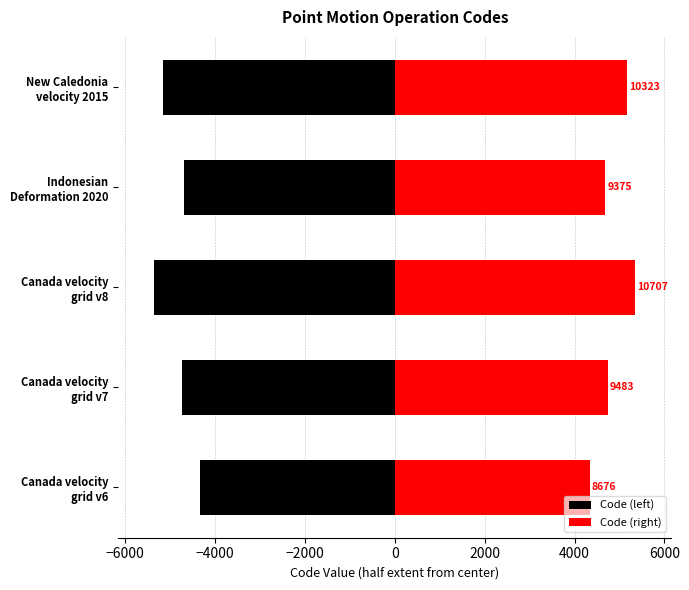

Is it true that Code (right) equals 8290.9 at Canada velocity grid v7?

False